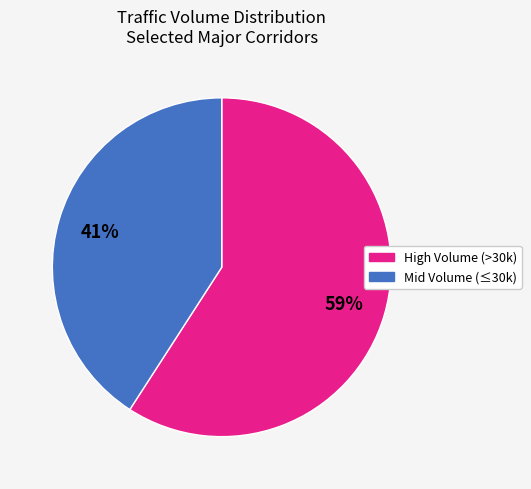

Count the number of slices in the pie.

2